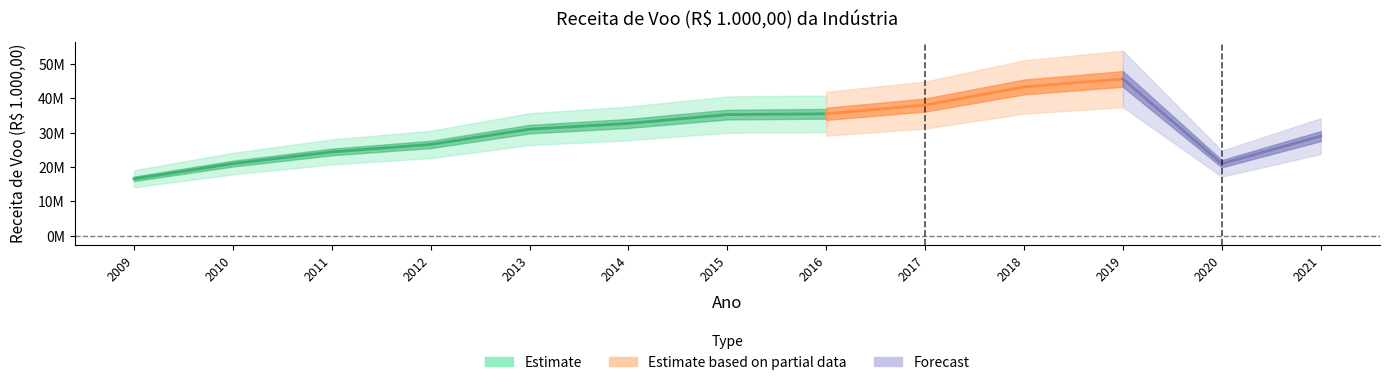

What is the change in value from 2014 to 2018?

+10625385.2